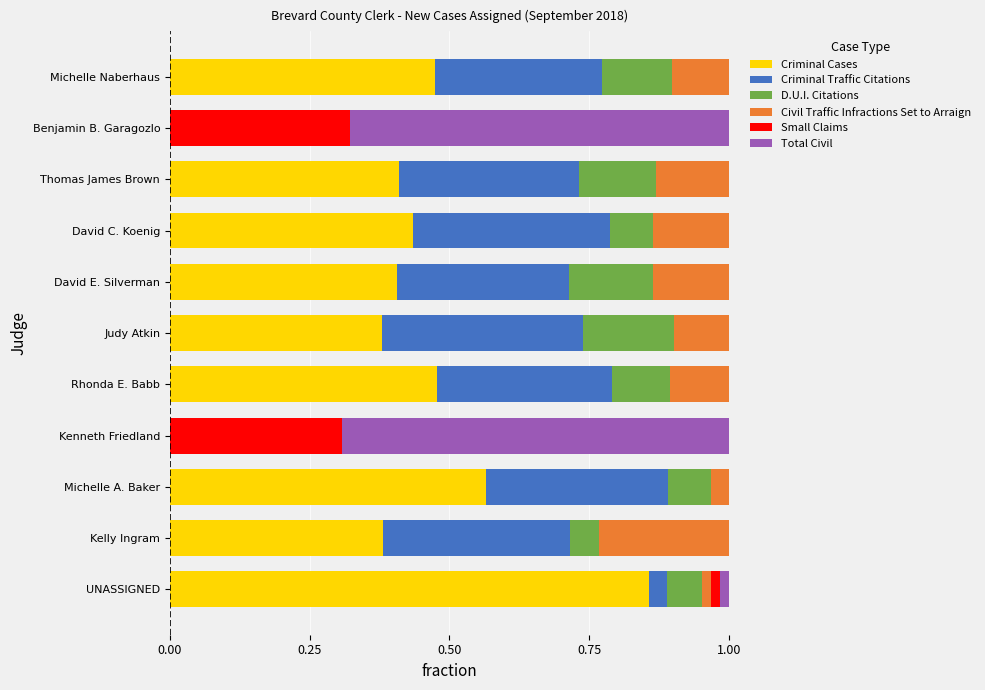

Is it true that Criminal Cases equals 0.0 at Benjamin B. Garagozlo?

True